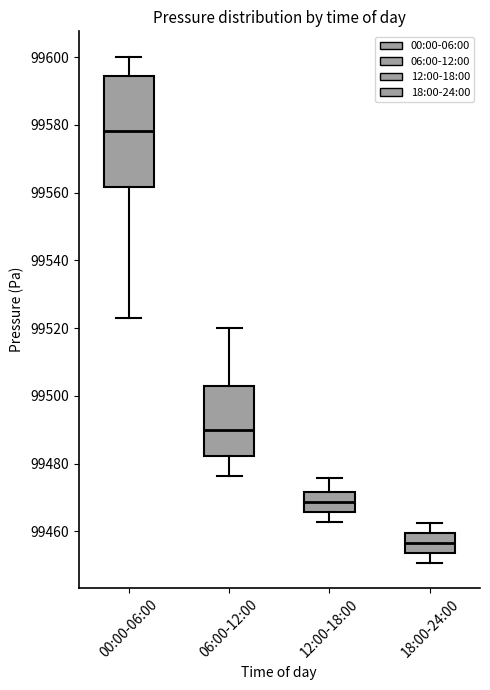

Which box is the tallest, from its lower edge to its upper edge?

00:00-06:00